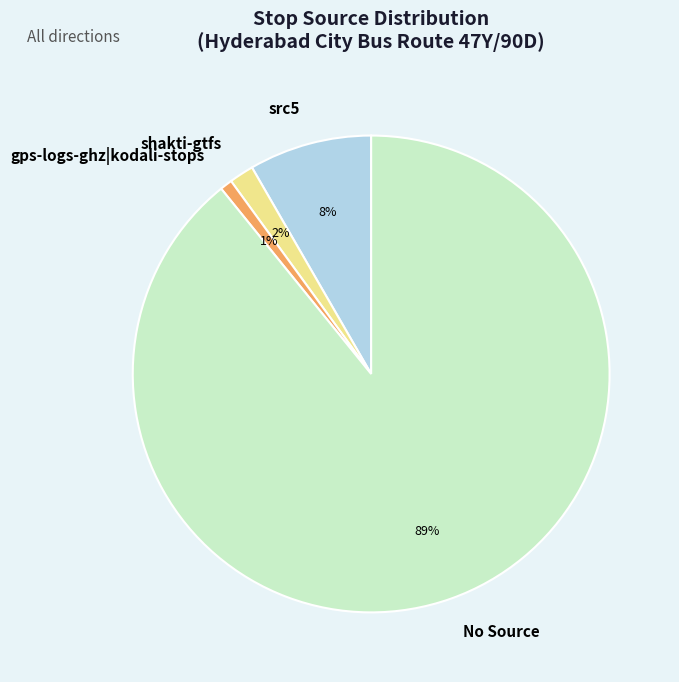

The gps-logs-ghz|kodali-stops slice represents 8% of the pie. True or false?

False